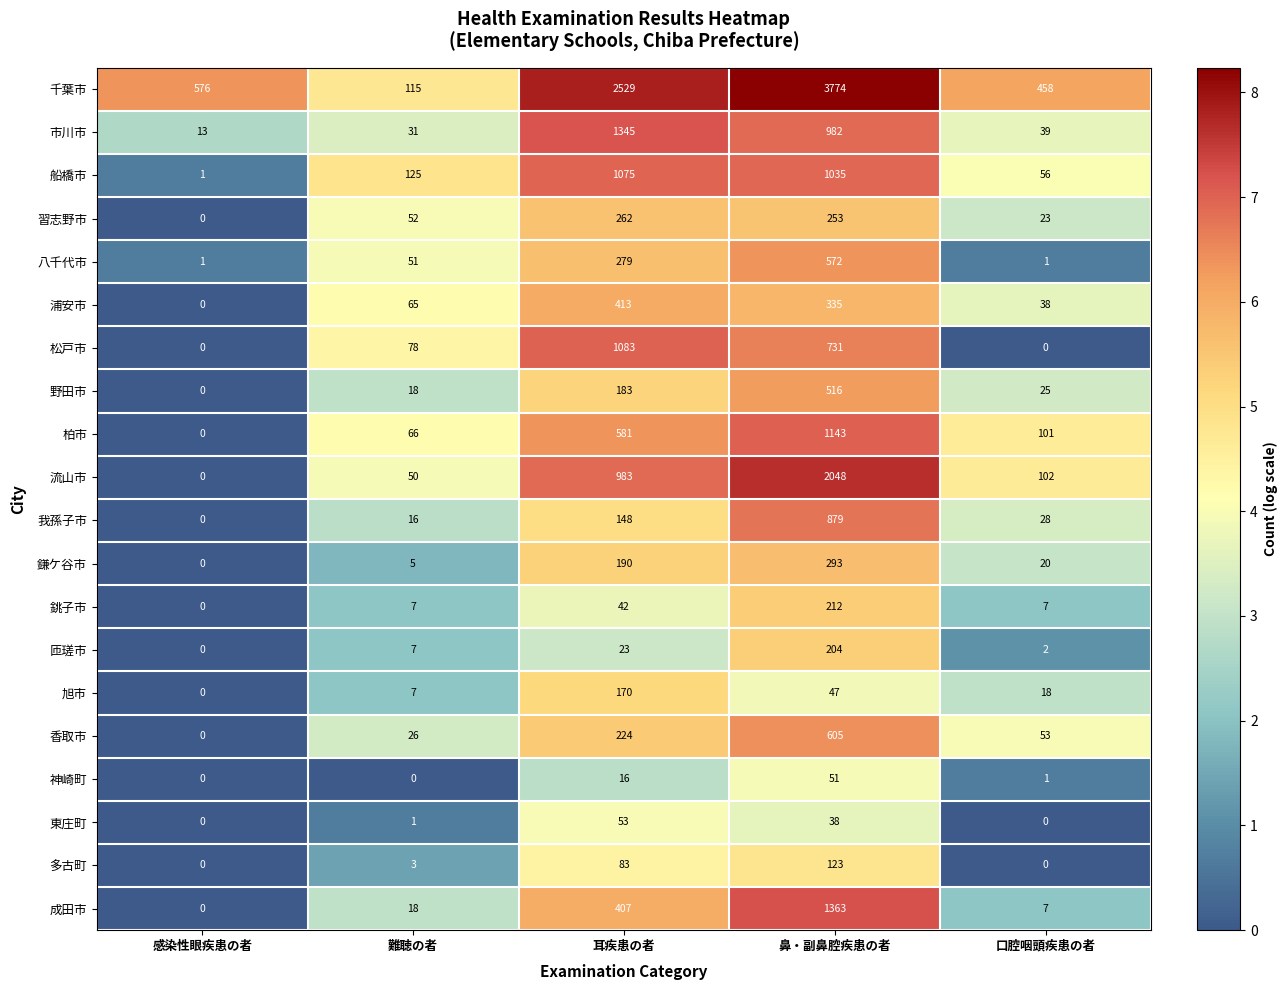

What is the sum of all 船橋市 values?

2292